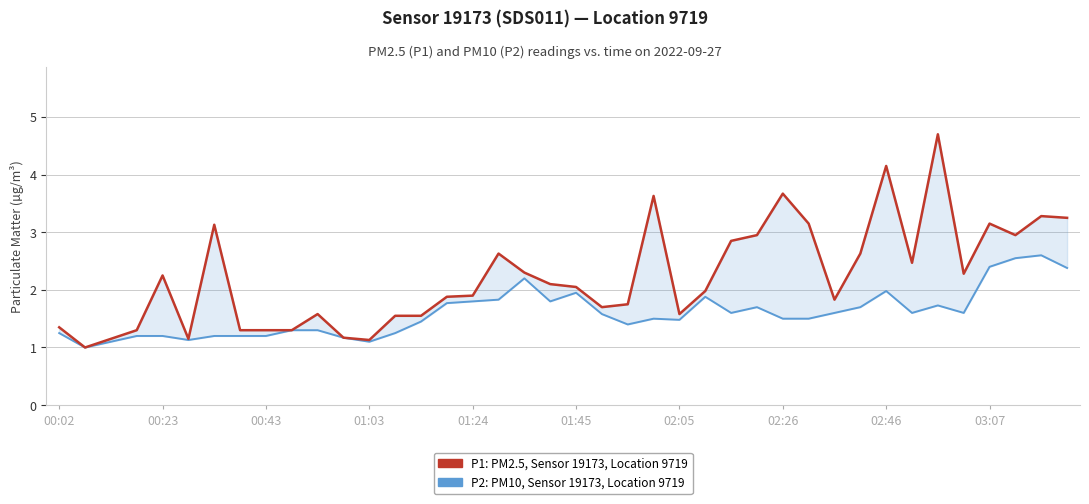

Which series changed the most between 00:02 and 00:43?

P1: PM2.5, Sensor 19173, Location 9719